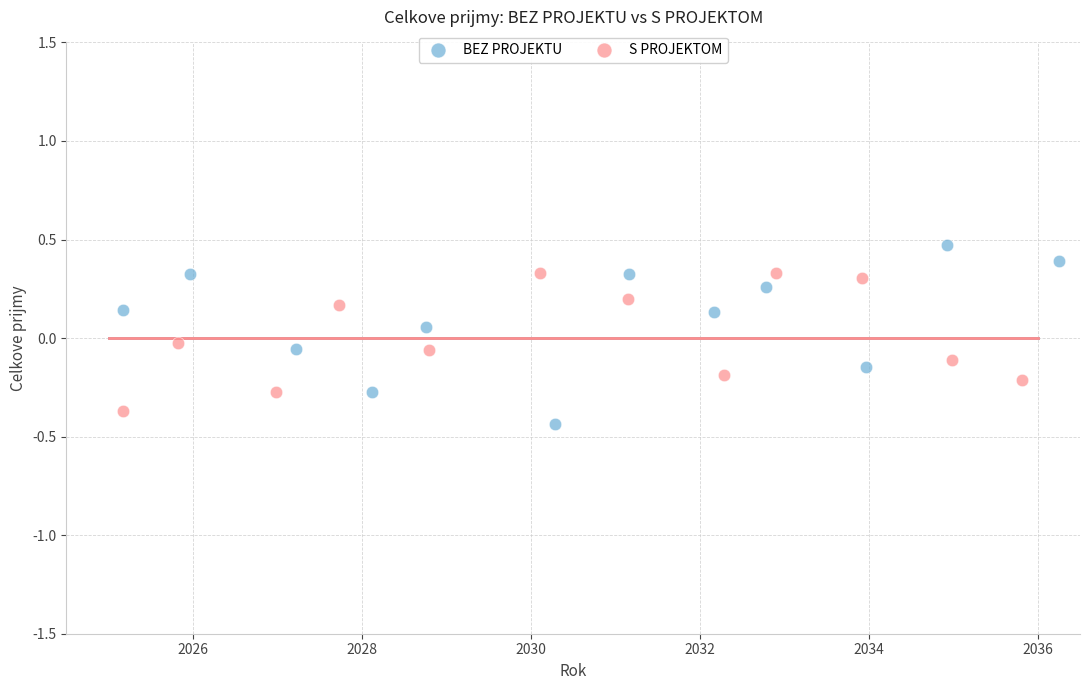

Which series reaches the minimum Y coordinate?

BEZ PROJEKTU